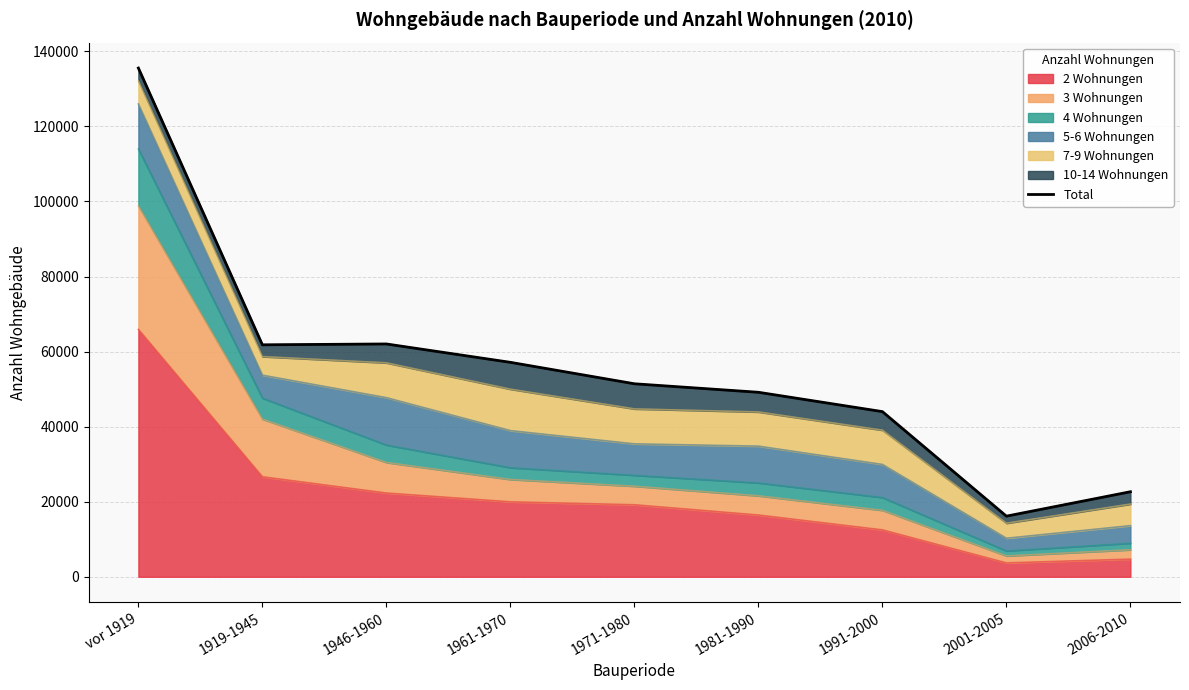

What is the sum of the values at 1971-1980 and 2006-2010?

74083